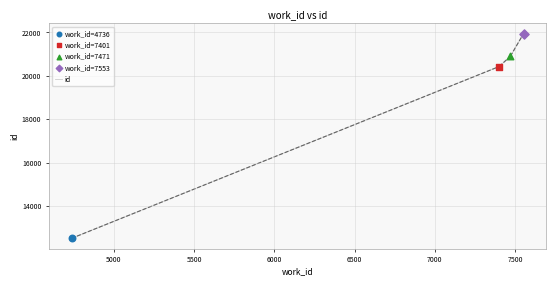

What is the difference between the second highest and minimum values?

8388